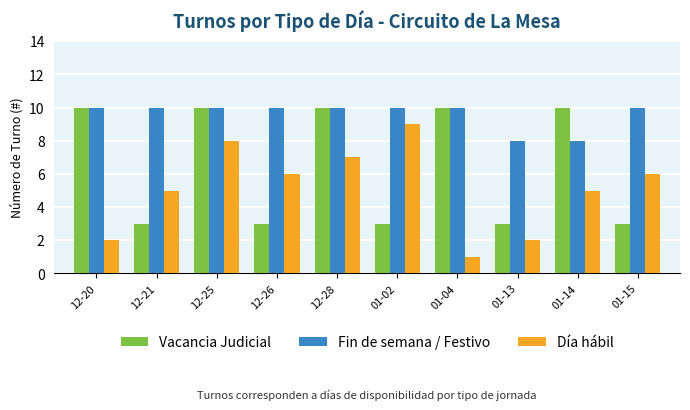

What is the difference between the Fin de semana / Festivo values at 01-04 and 01-14?

2